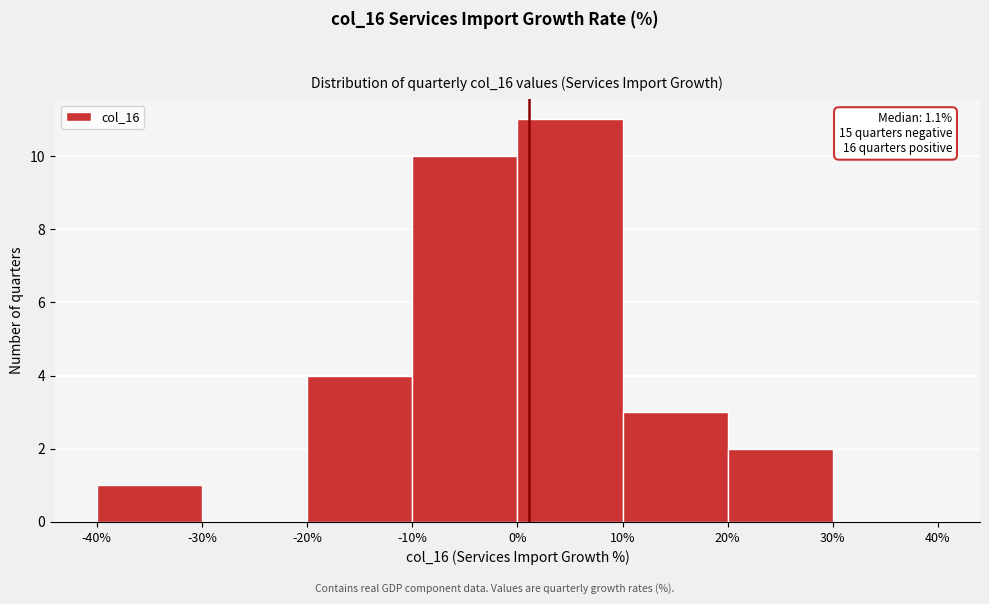

Which range on the x-axis has the tallest bar?

0% to 10%